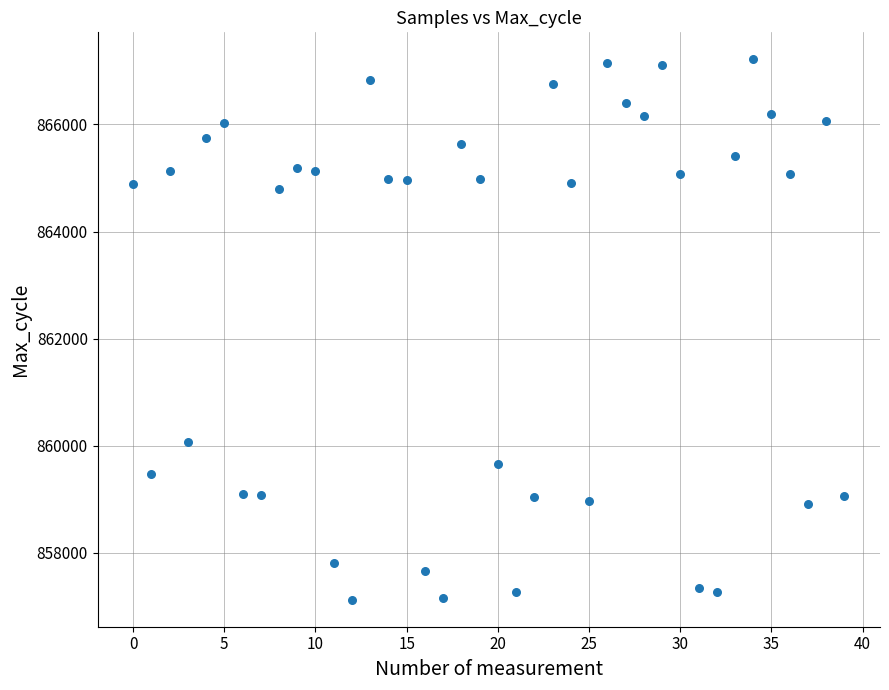

What Y value in the scatter plot is closest to 862168?

860064